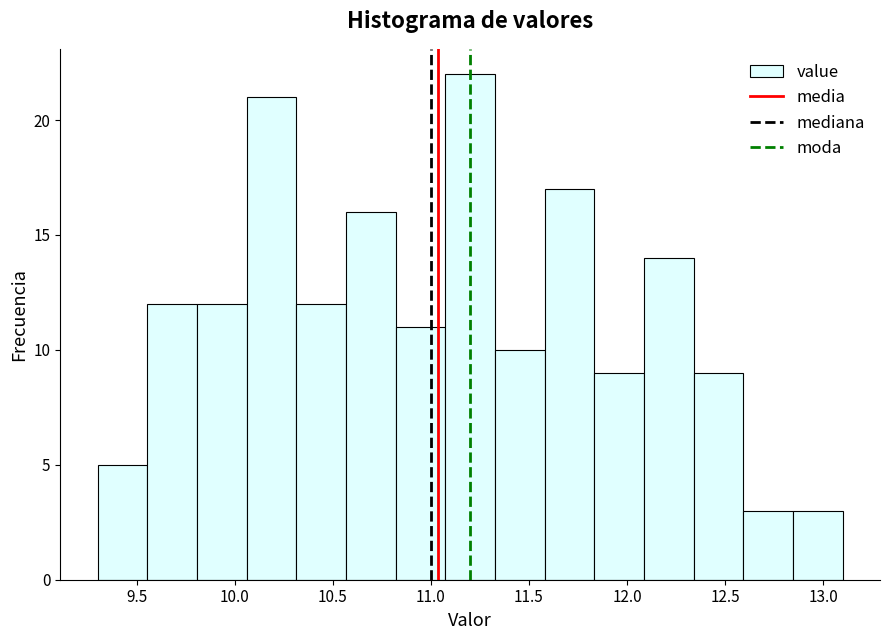

Over which range of the x-axis is the bar tallest?

11.05 to 11.35